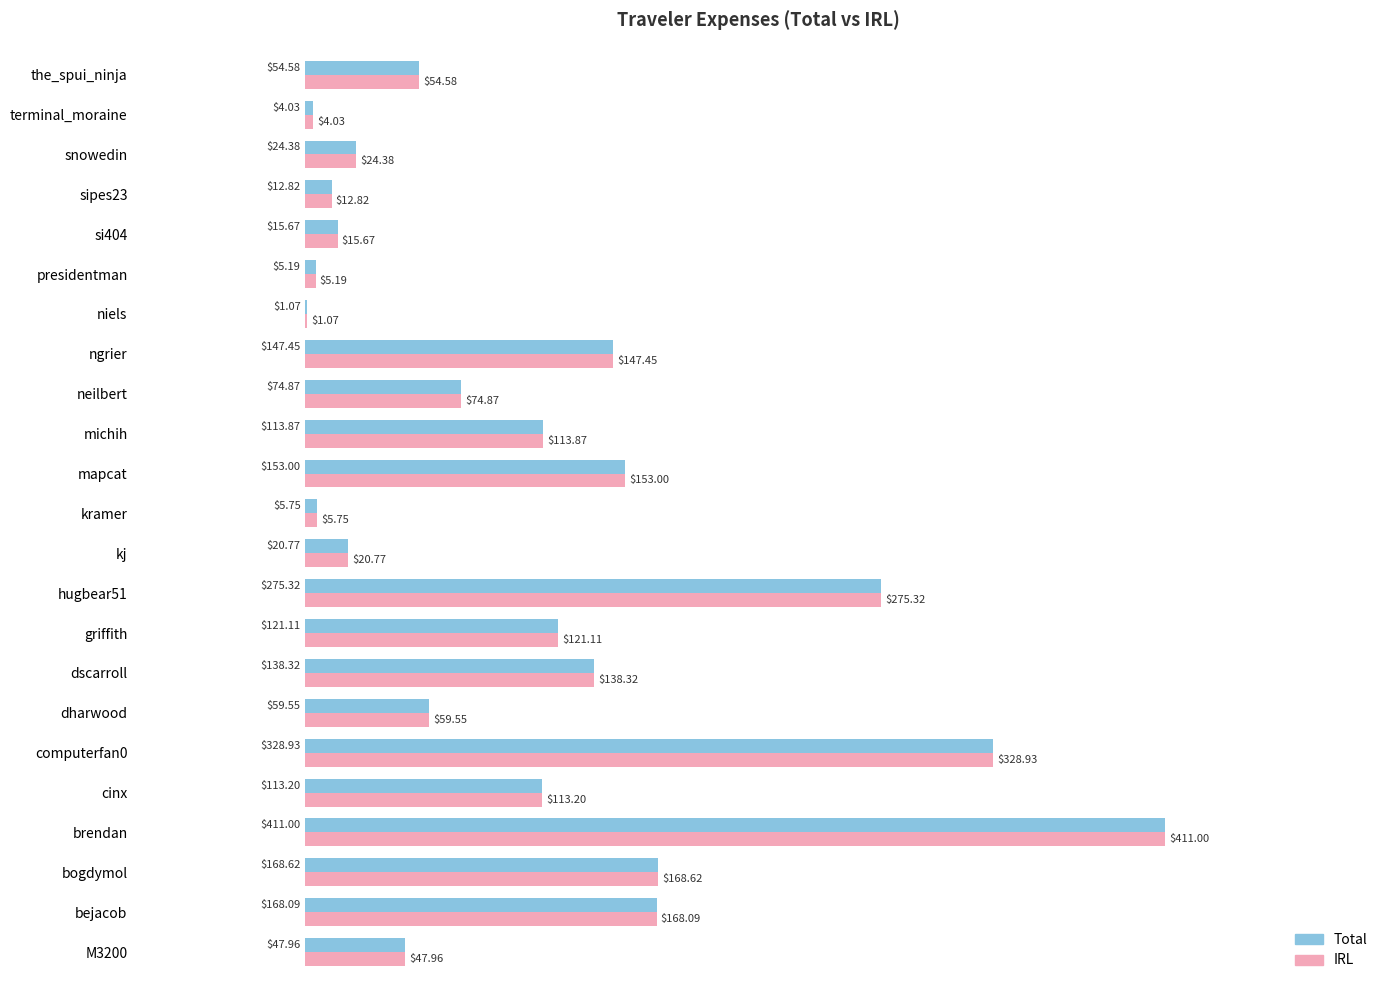

How many values in the Total series exceed 74?

12